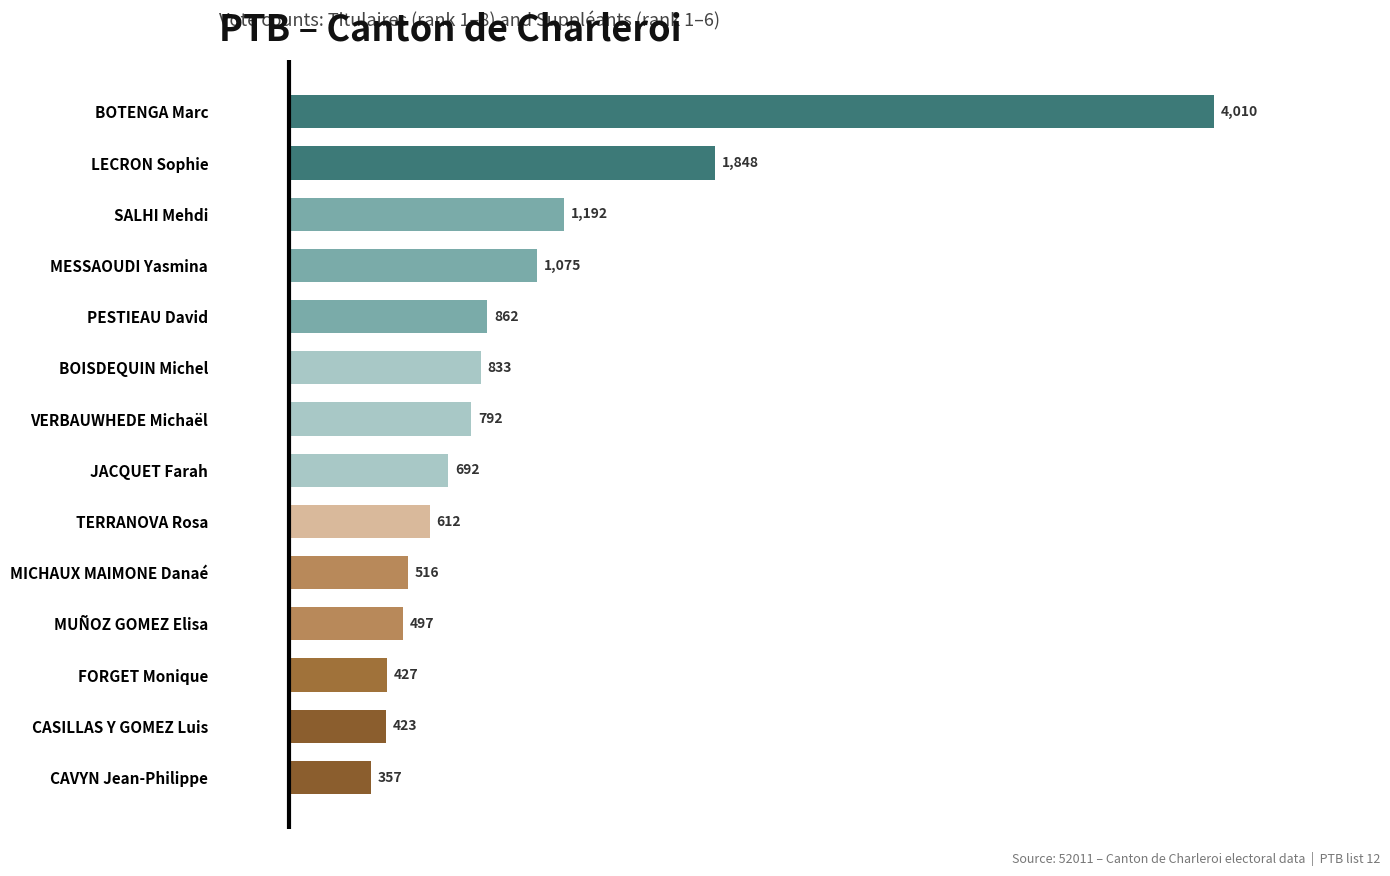

List the labels in order of value, largest first.

BOTENGA Marc, LECRON Sophie, SALHI Mehdi, MESSAOUDI Yasmina, PESTIEAU David, BOISDEQUIN Michel, VERBAUWHEDE Michaël, JACQUET Farah, TERRANOVA Rosa, MICHAUX MAIMONE Danaé, MUÑOZ GOMEZ Elisa, FORGET Monique, CASILLAS Y GOMEZ Luis, CAVYN Jean-Philippe